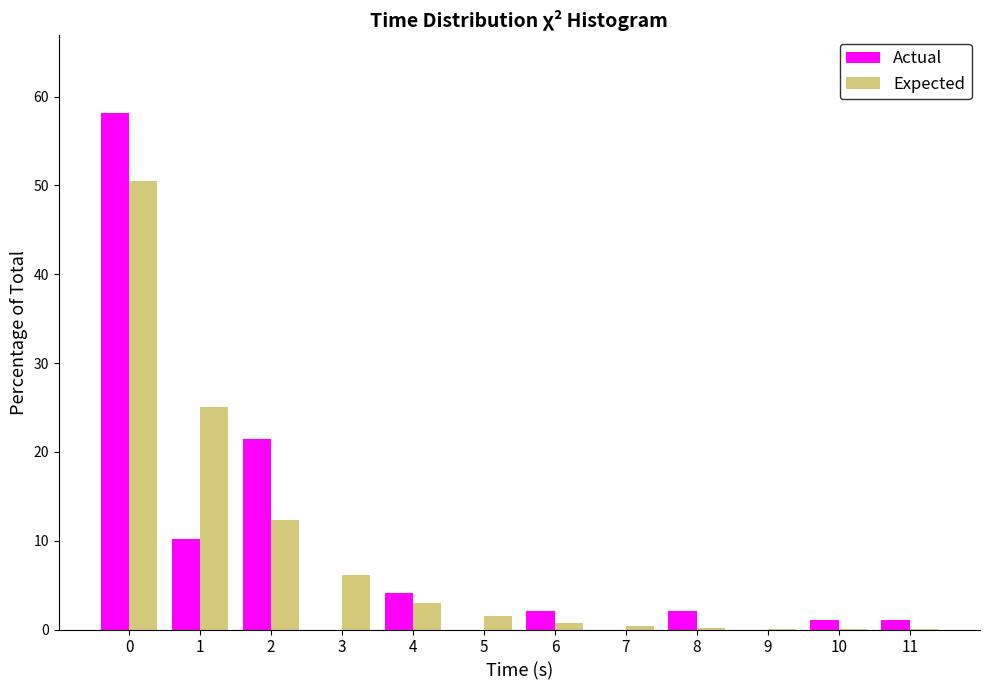

Which series changed the most between 0 and 6?

Actual